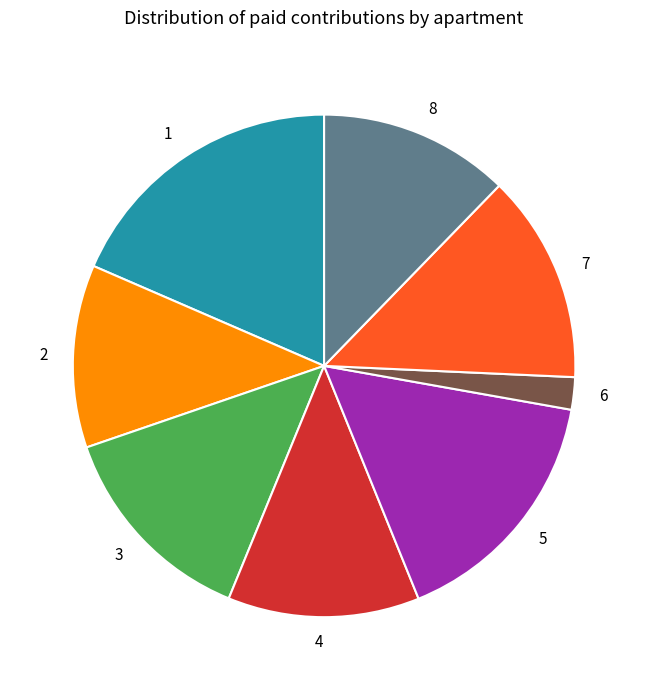

How many slices are in this pie chart?

8